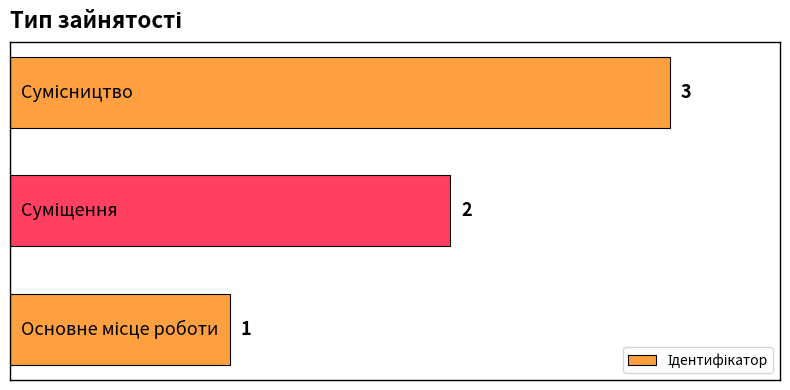

What is the sum of all values?

6